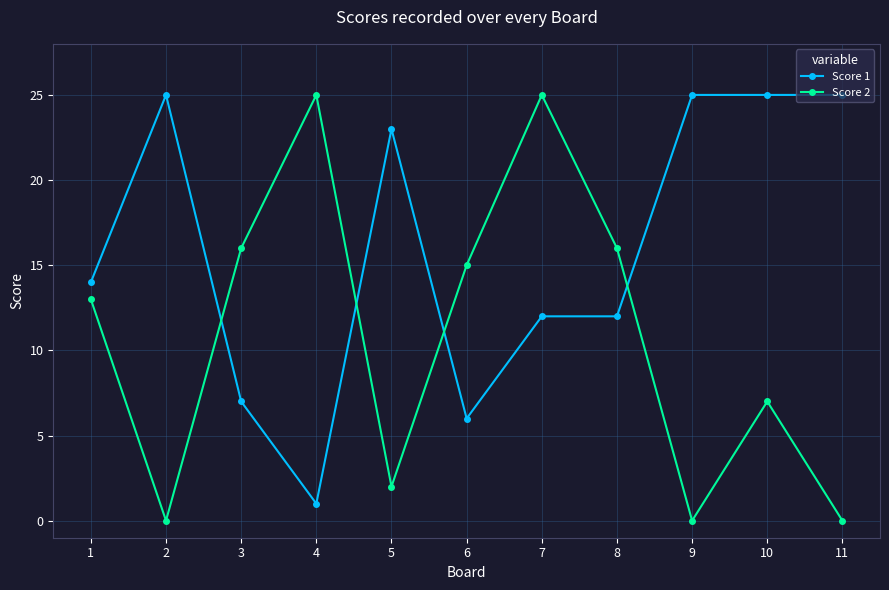

At 11, list the series in order from smallest to largest.

Score 2, Score 1